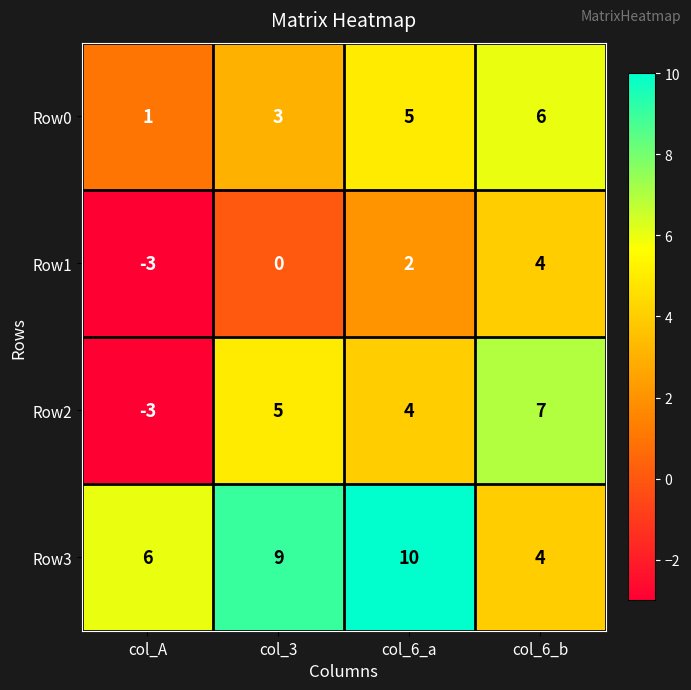

The value of Row3 at col_3 is 9. True or false?

True